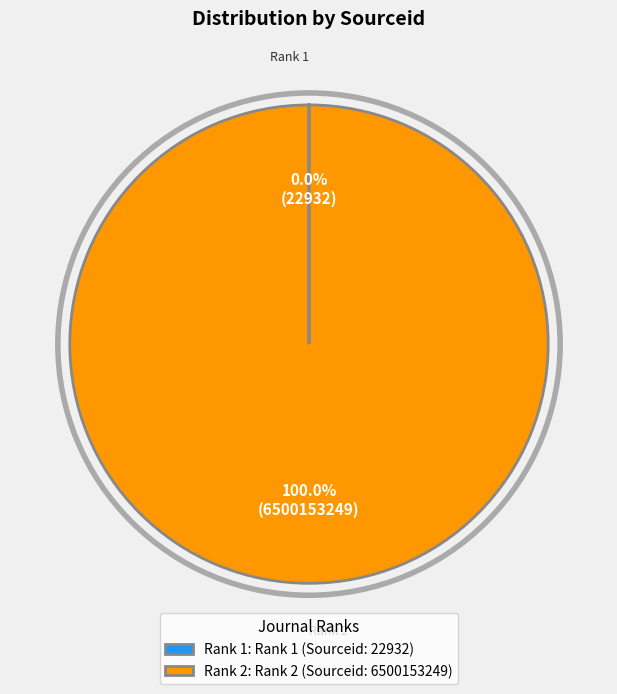

Which slice represents more than half of the pie?

Rank 2: Rank 2 (Sourceid: 6500153249)